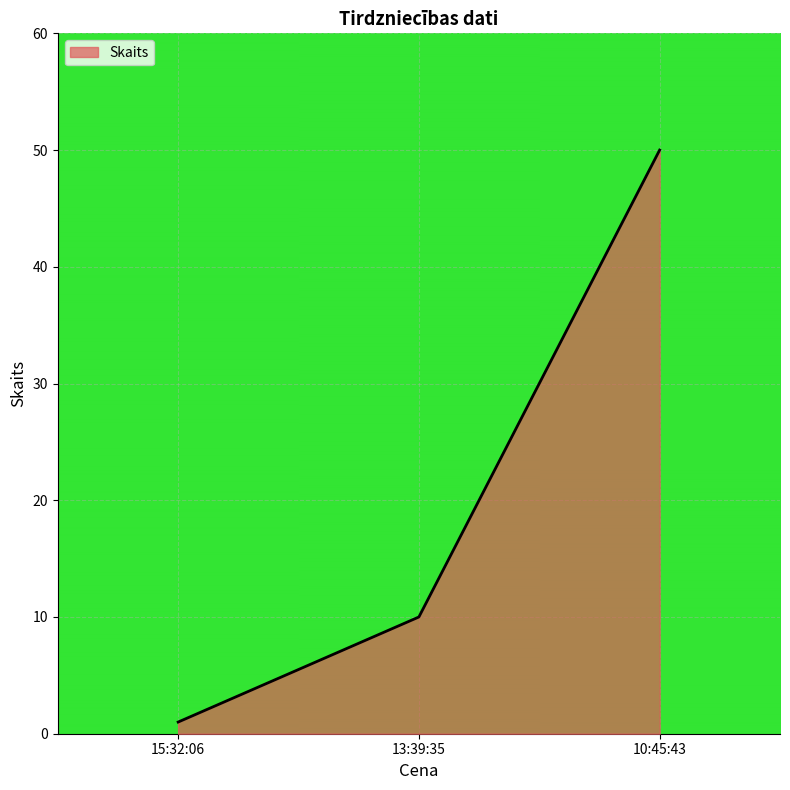

Reading left to right, what are all the values shown in this chart?

15:32:06=1	13:39:35=10	10:45:43=50